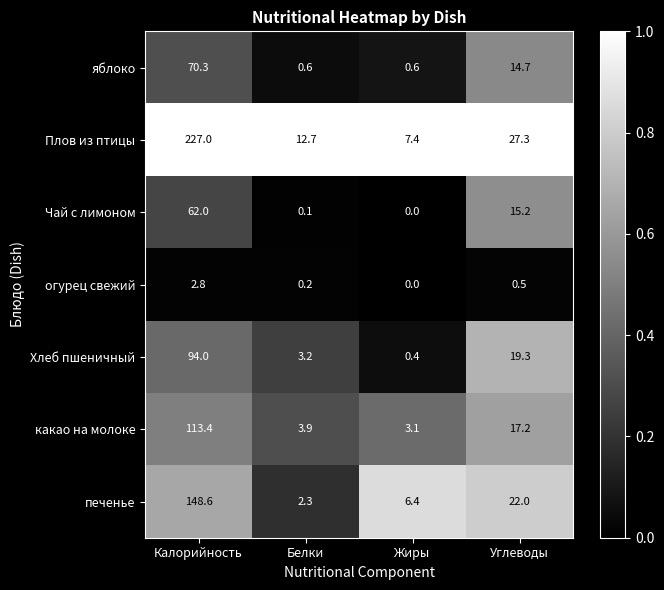

Reading left to right, list all the values displayed in this chart.

яблоко: Калорийность=70.3	Белки=0.6	Жиры=0.6	Углеводы=14.7
Плов из птицы: Калорийность=227.0	Белки=12.7	Жиры=7.4	Углеводы=27.3
Чай с лимоном: Калорийность=62.0	Белки=0.1	Жиры=0.0	Углеводы=15.2
огурец свежий: Калорийность=2.8	Белки=0.2	Жиры=0.0	Углеводы=0.5
Хлеб пшеничный: Калорийность=94.0	Белки=3.2	Жиры=0.4	Углеводы=19.3
какао на молоке: Калорийность=113.4	Белки=3.9	Жиры=3.1	Углеводы=17.2
печенье: Калорийность=148.6	Белки=2.3	Жиры=6.4	Углеводы=22.0